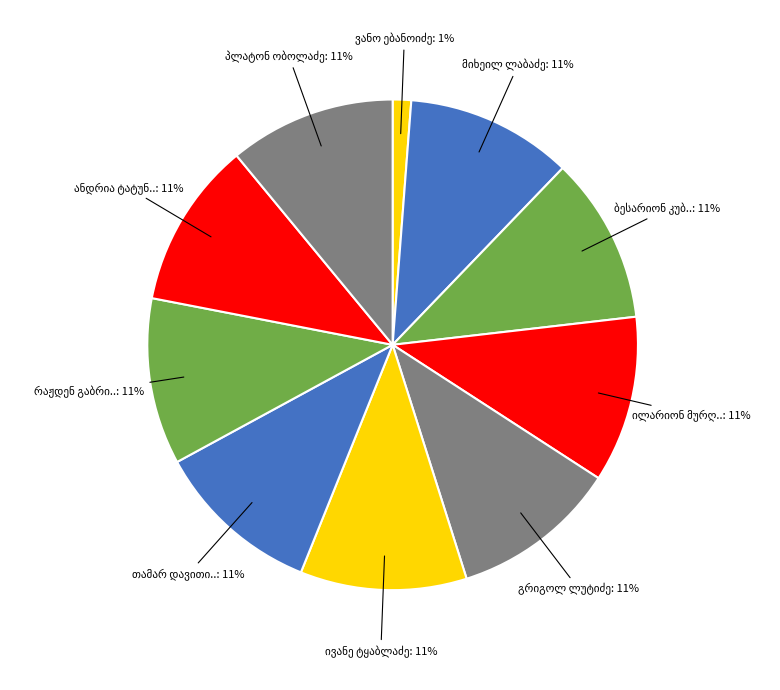

Count the number of slices in the pie.

10